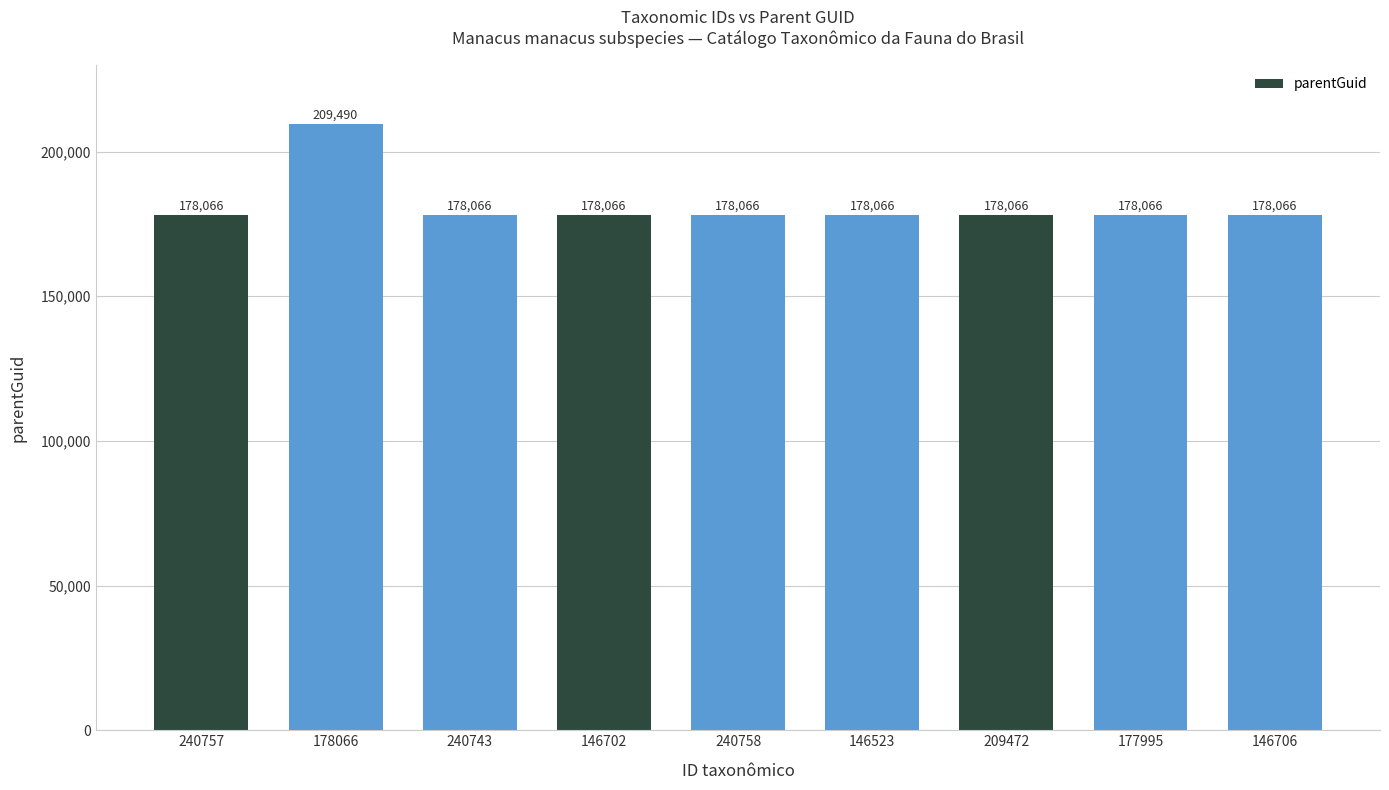

The value at 209472 is 249846. True or false?

False